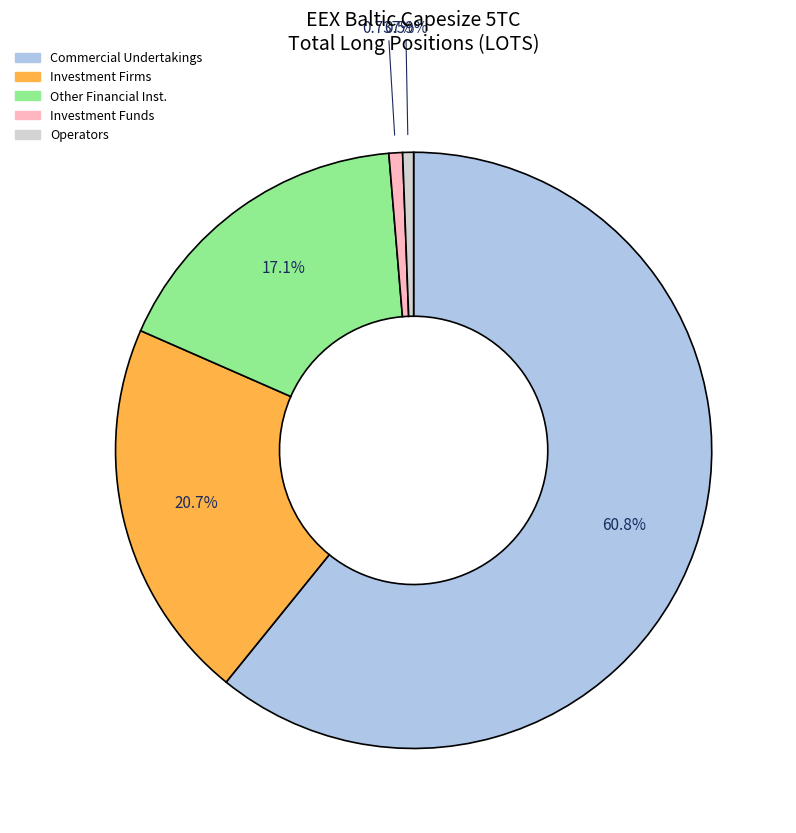

Does any single category account for the majority?

Yes